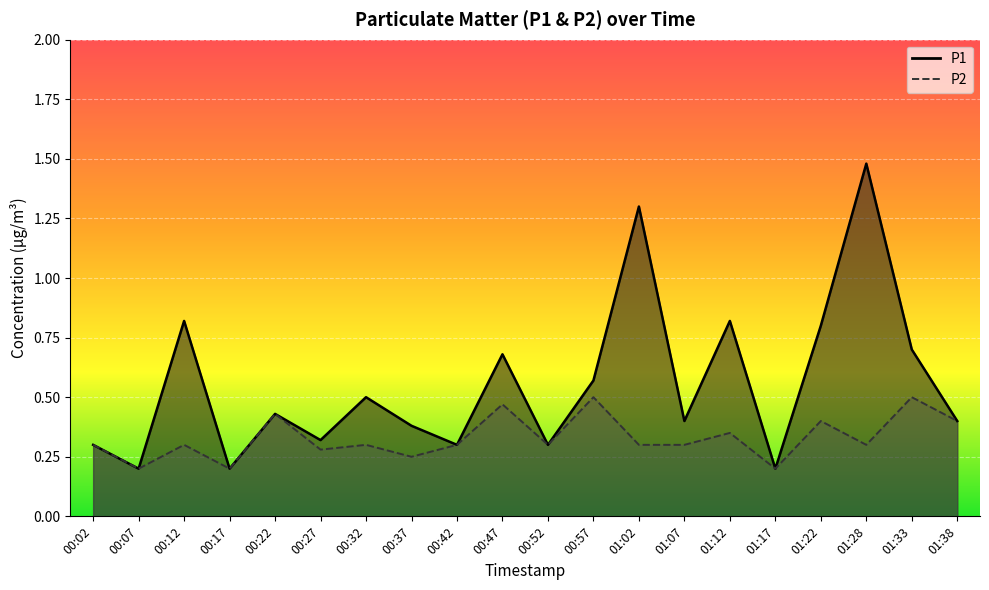

In P1, how many points are lower than both neighbors (excluding endpoints)?

7